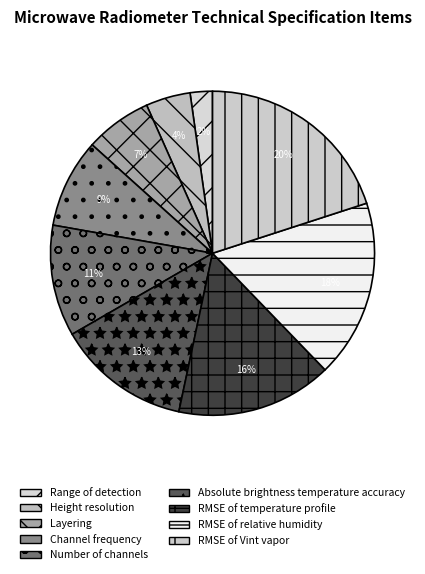

Which slice is the largest?

RMSE of Vint vapor